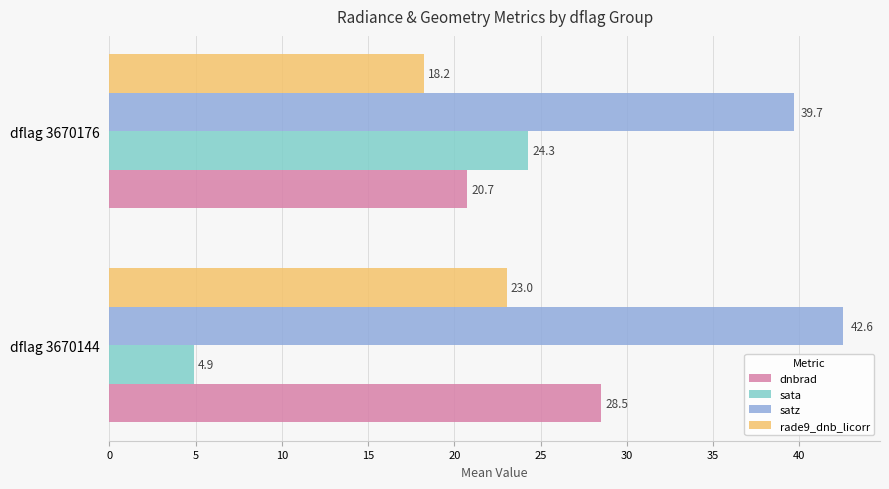

Which series changed the most between dflag 3670144 and dflag 3670176?

sata